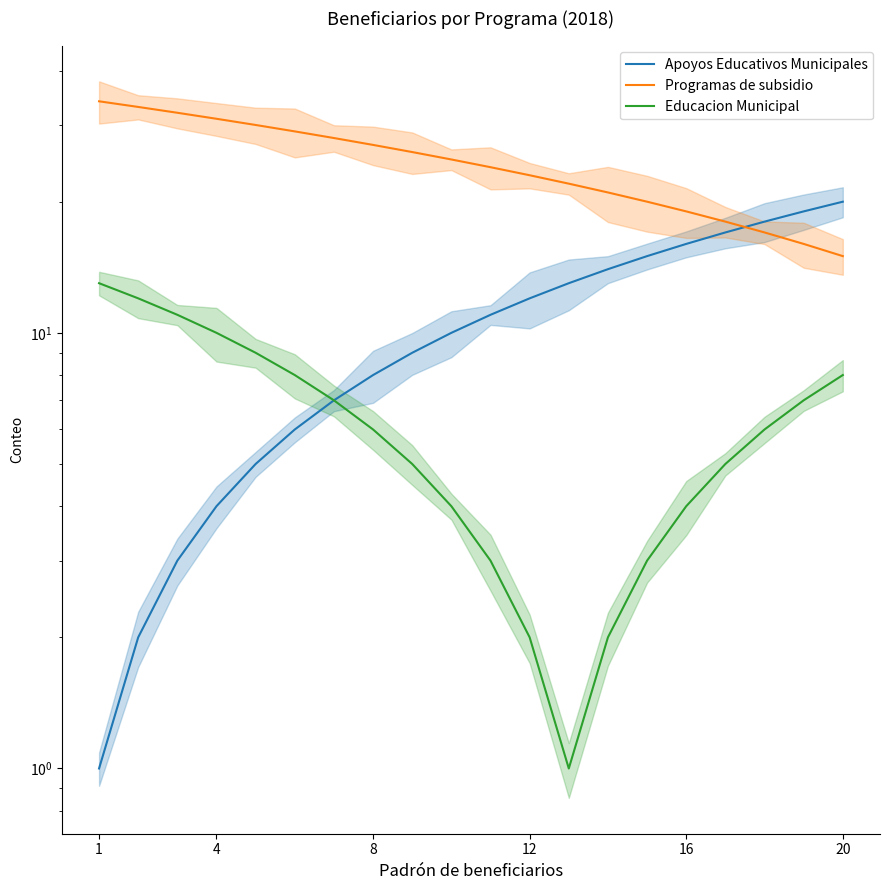

List the series in order of their overall mean, lowest first.

Educacion Municipal, Apoyos Educativos Municipales, Programas de subsidio